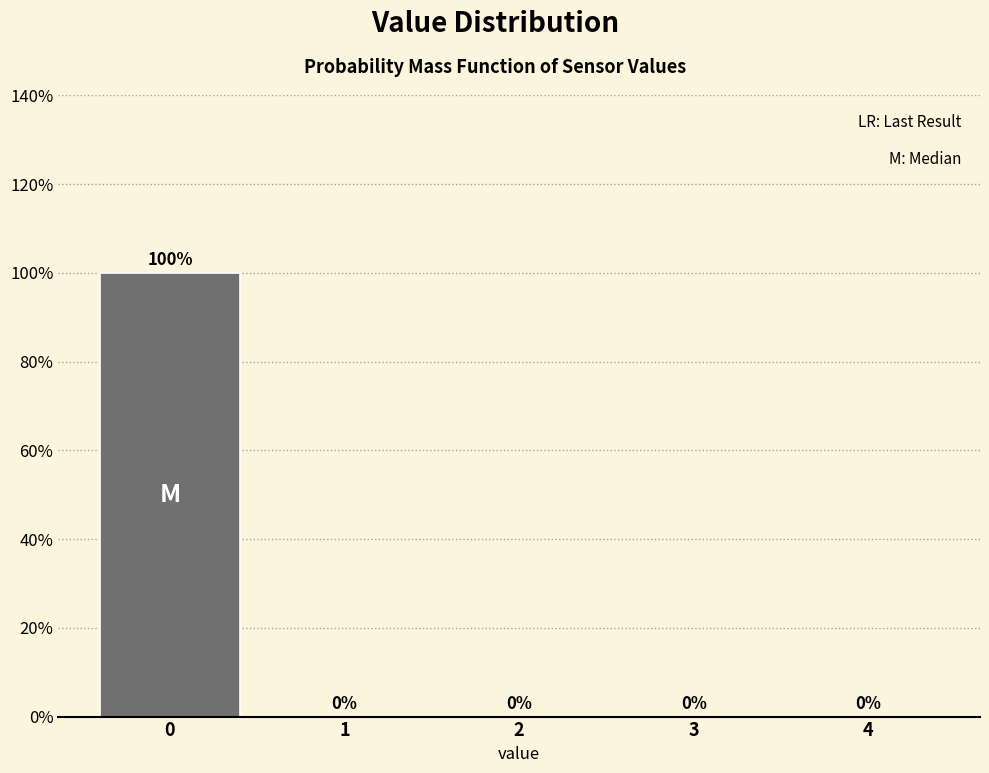

Reading left to right, list all the values displayed in this chart.

0=100	1=0	2=0	3=0	4=0